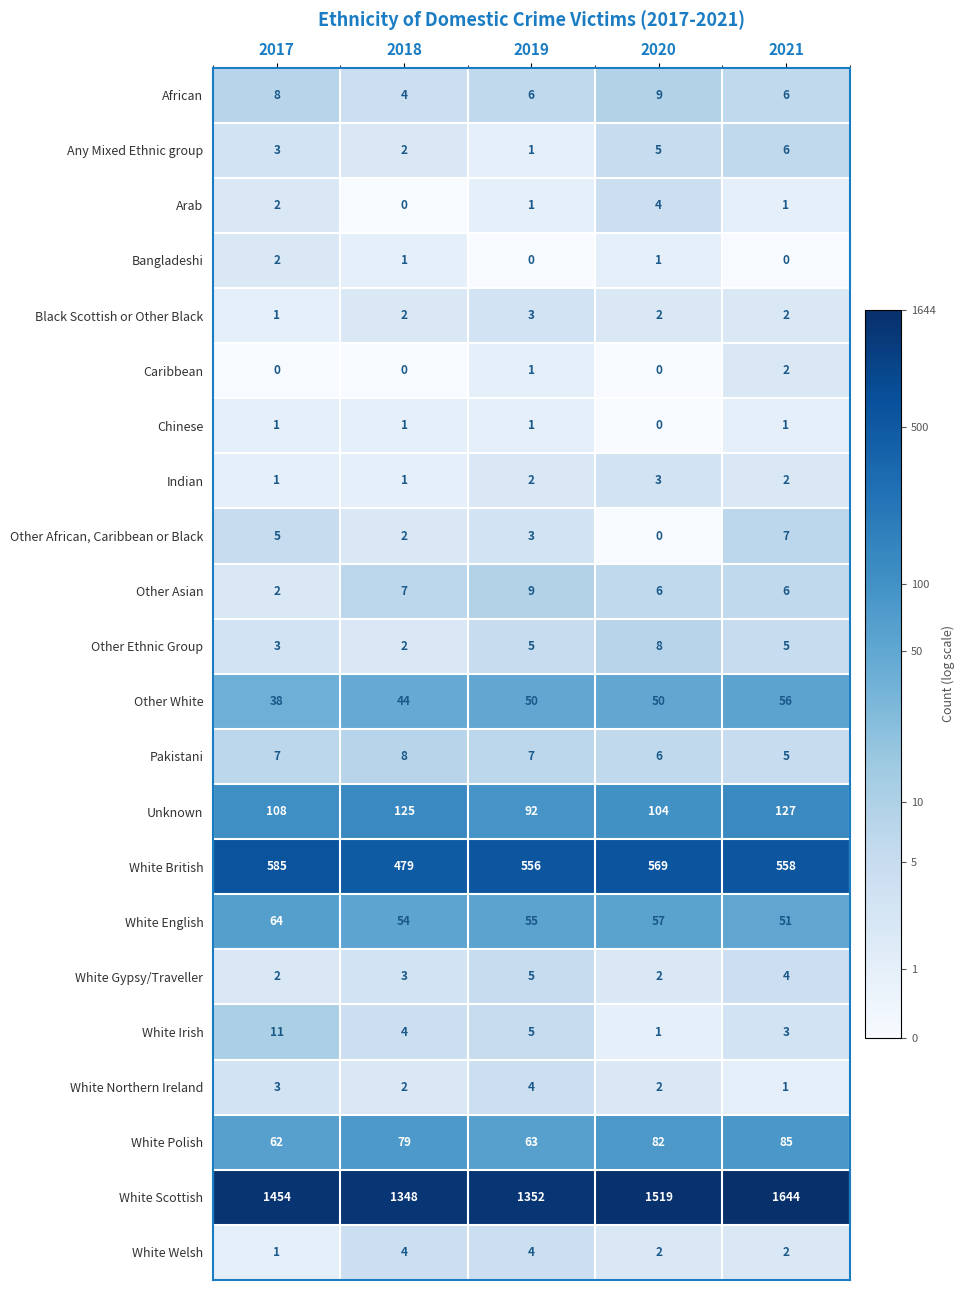

Which series changed the most between 2017 and 2019?

White Scottish